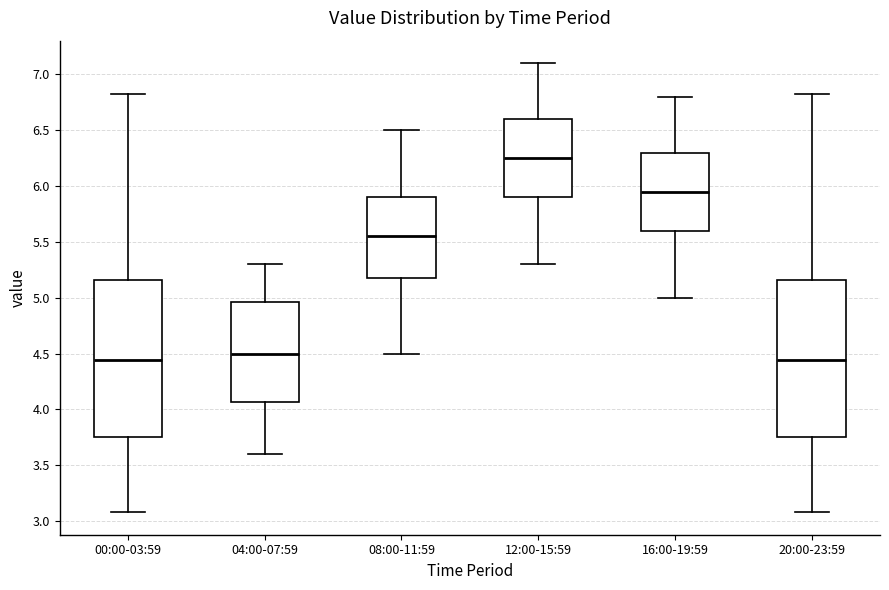

Where does the upper whisker of the box for 04:00-07:59 end on the y-axis? The values are not printed on the chart, so give them approximately, as read against the axis.

5.30